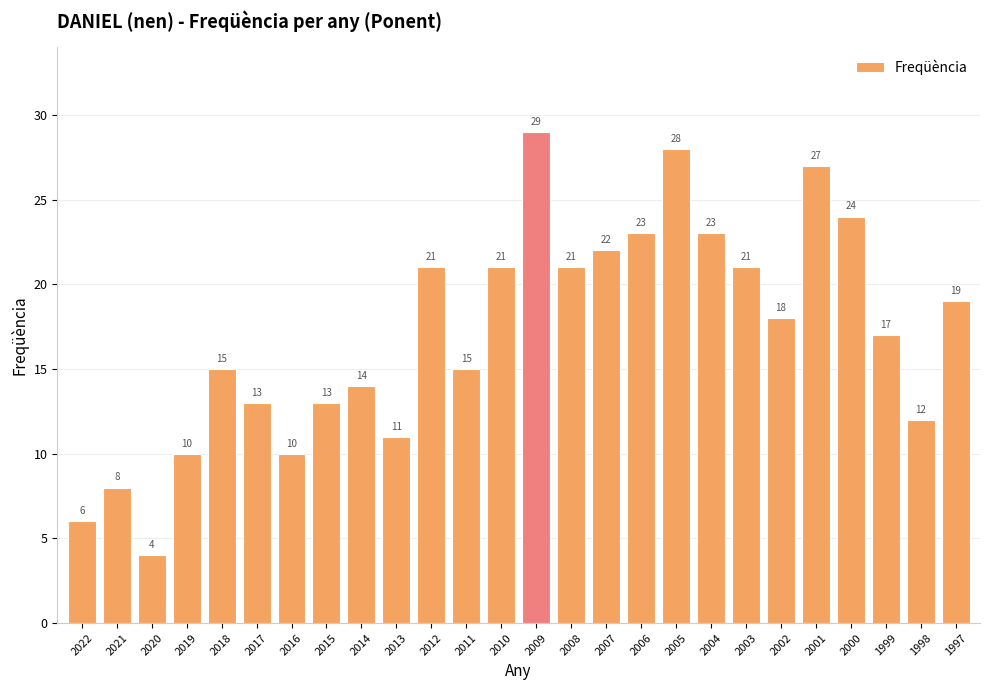

What is the value of the 19th bar from the left?

23